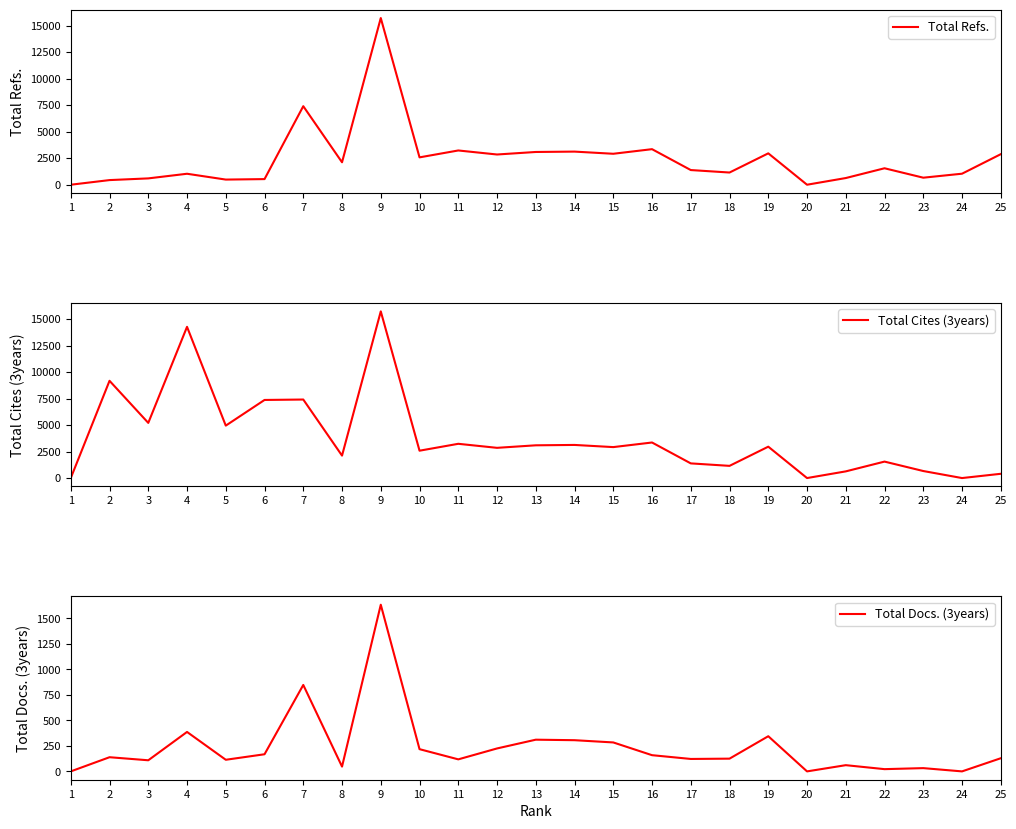

What is the sum of the Total Docs. (3years) values at 23 and 14?

338